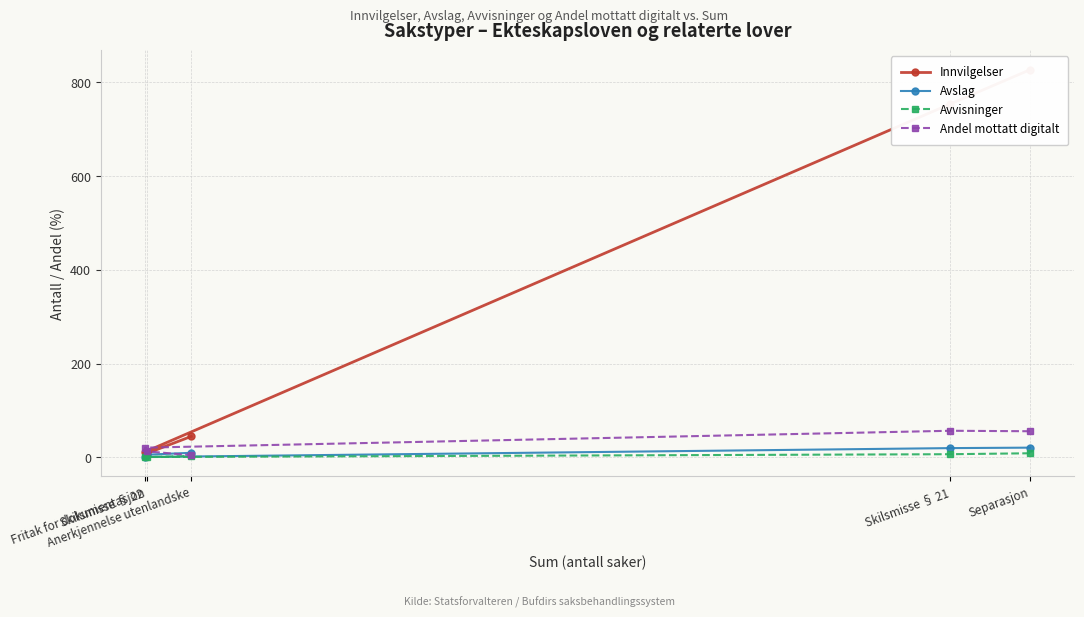

Between Fritak for dokumentasjon and Separasjon, which is larger?

Separasjon